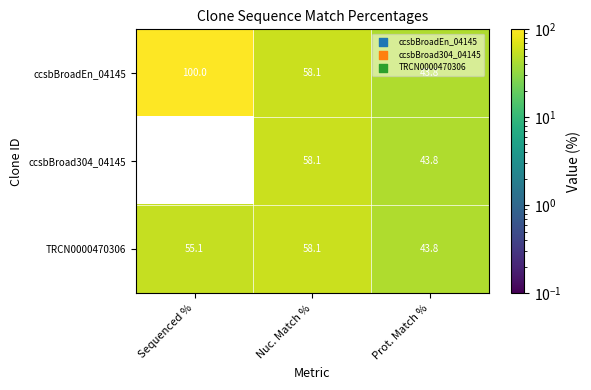

Between Sequenced % and Nuc. Match %, which series saw the biggest shift?

ccsbBroad304_04145